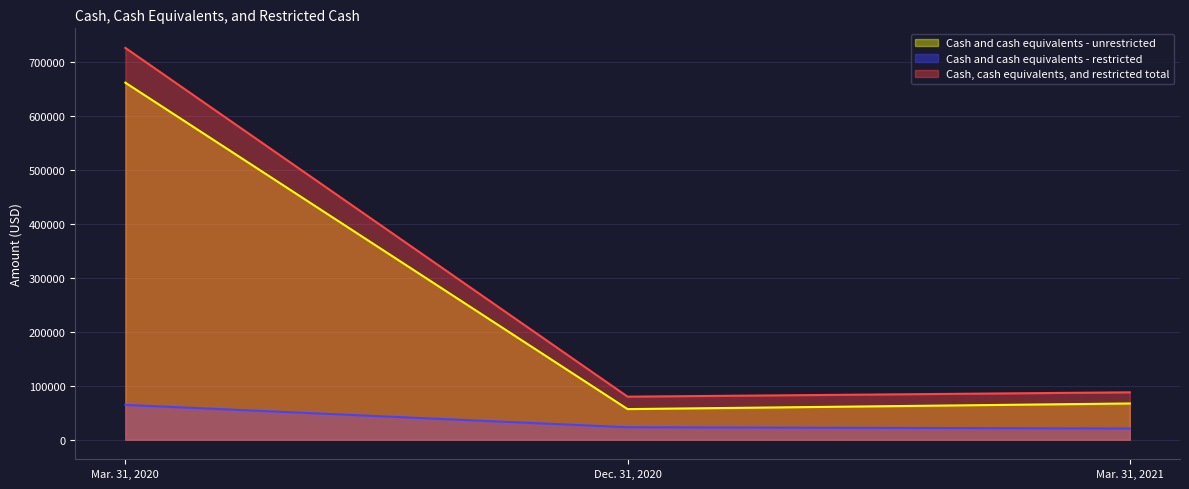

Is it true that Cash, cash equivalents, and restricted total equals 50931 at Dec. 31, 2020?

False